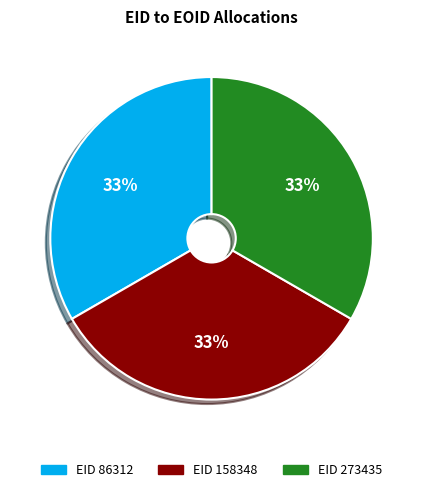

Is there a majority slice in this chart?

No